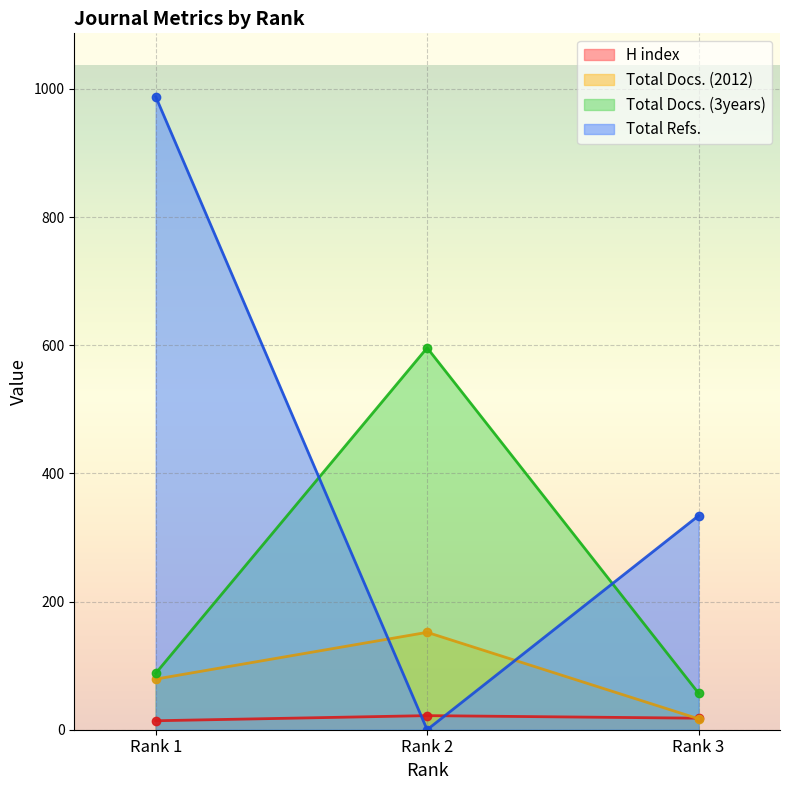

What is the difference between the maximum and second lowest values in the Total Refs. series?

654